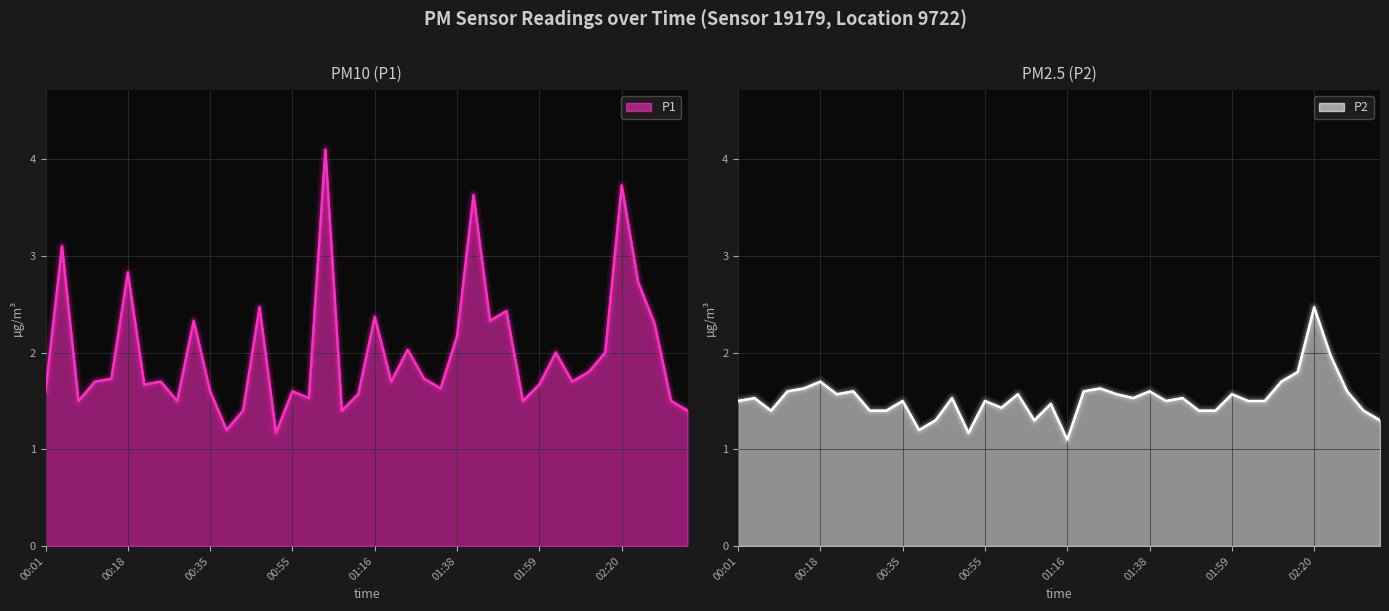

What is the maximum value shown in the chart?

4.1